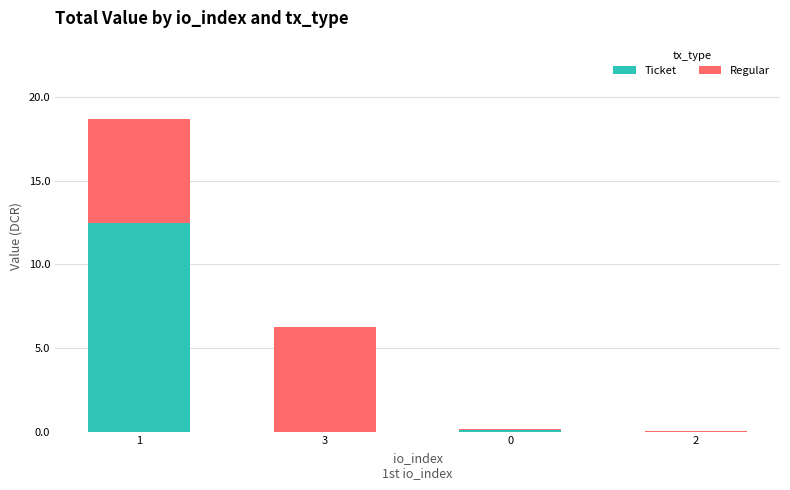

What is the sum of all Ticket values?

12.6